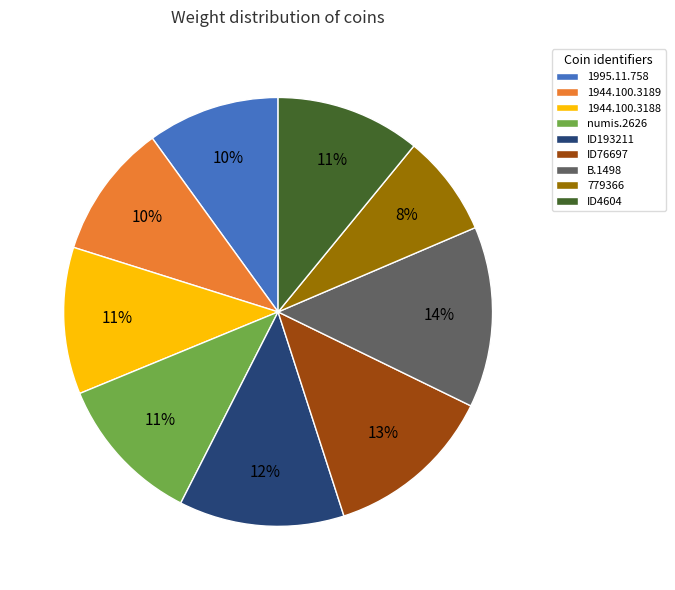

How many segments does this pie chart have?

9